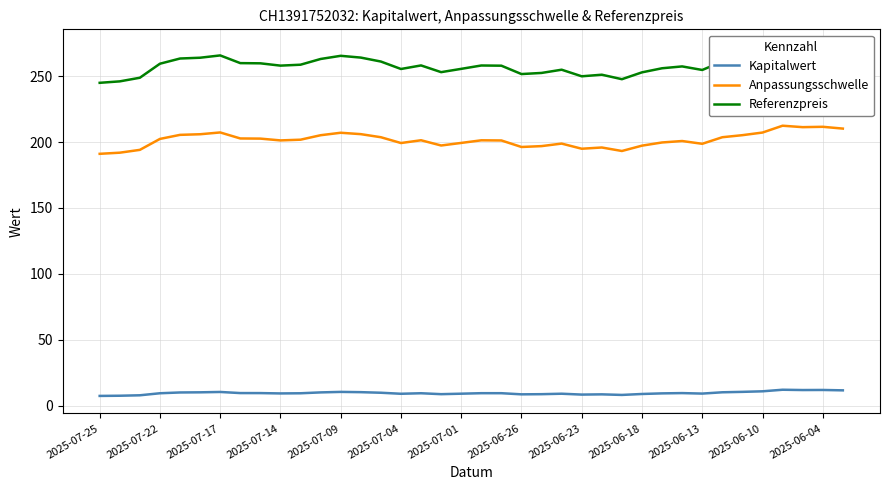

Is it true that Kapitalwert equals 8.8 at 2025-06-18?

True